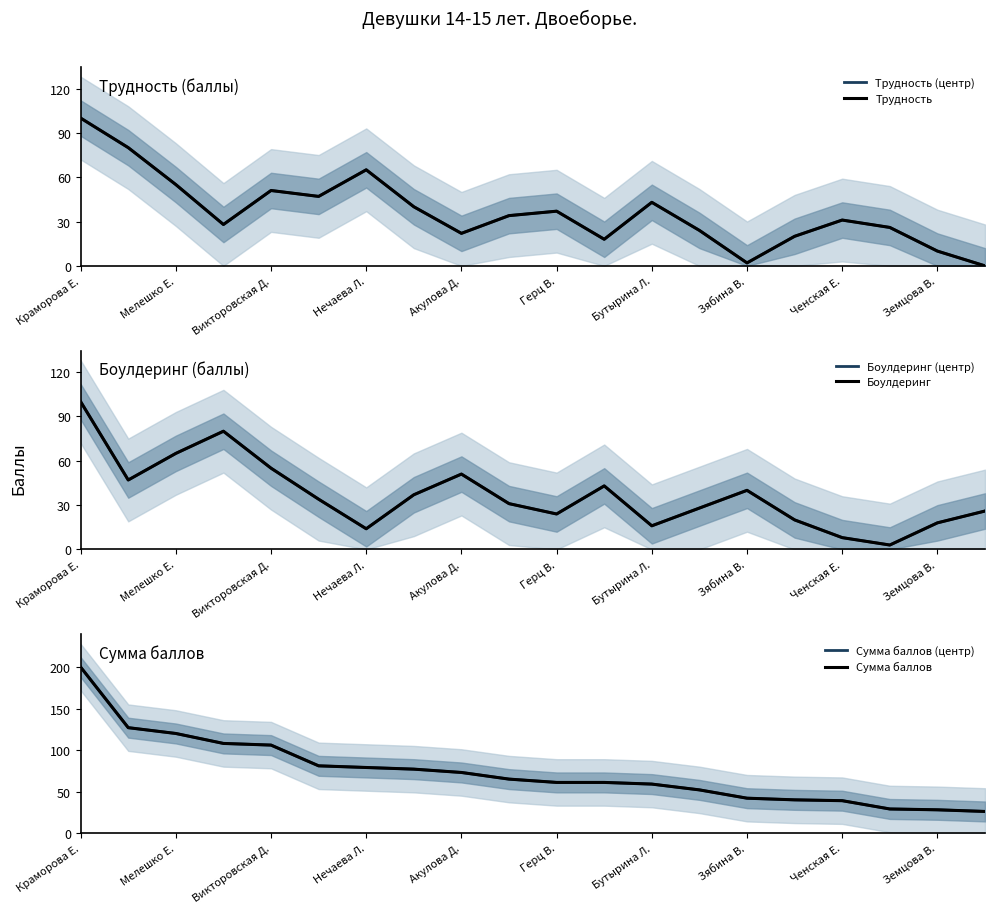

What position from the left is Викторовская Д.?

5